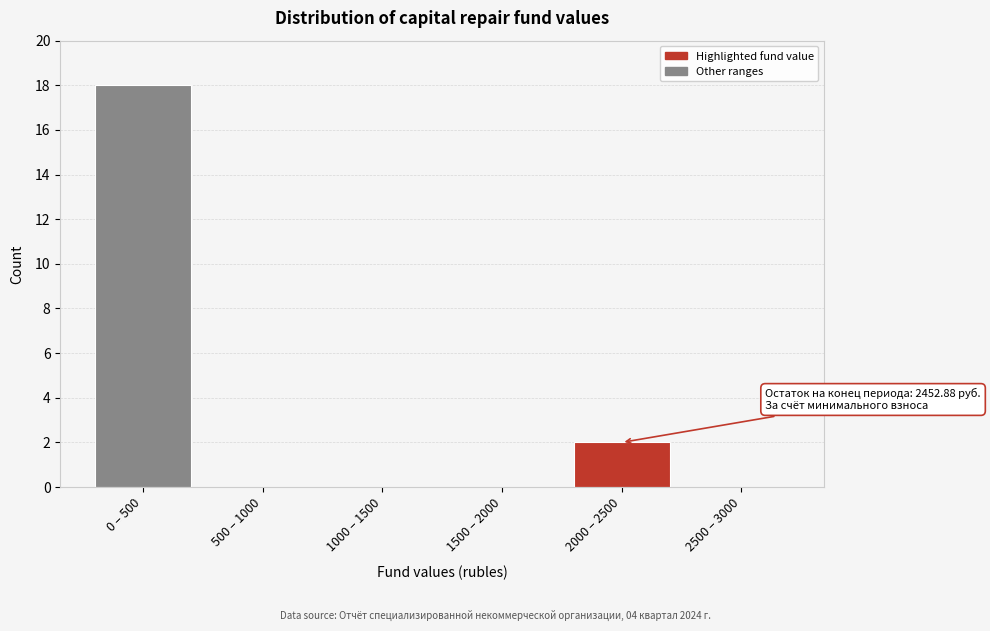

Reading right to left, list all the values displayed in this chart.

2500 – 3000=0	2000 – 2500=2	1500 – 2000=0	1000 – 1500=0	500 – 1000=0	0 – 500=18